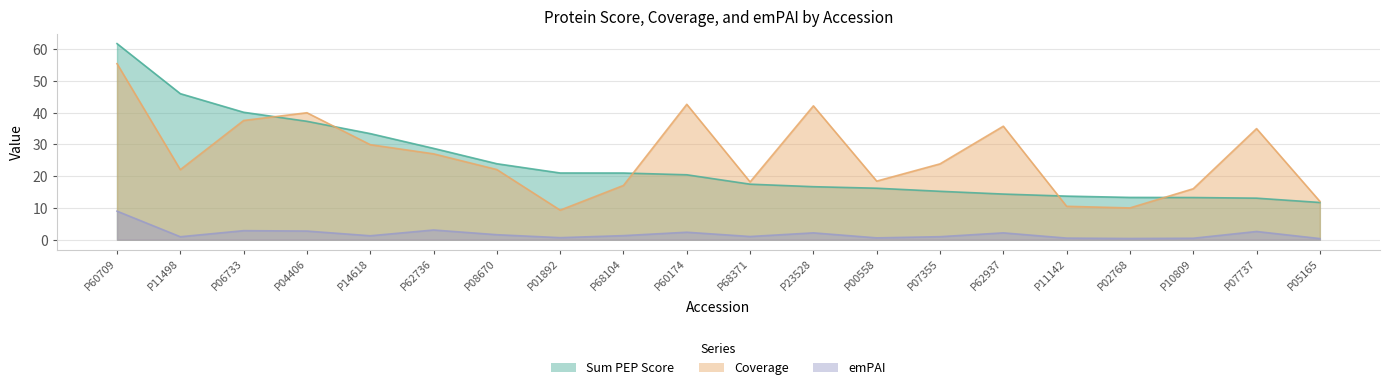

Rank the series at P62937 from lowest to highest value.

emPAI, Sum PEP Score, Coverage